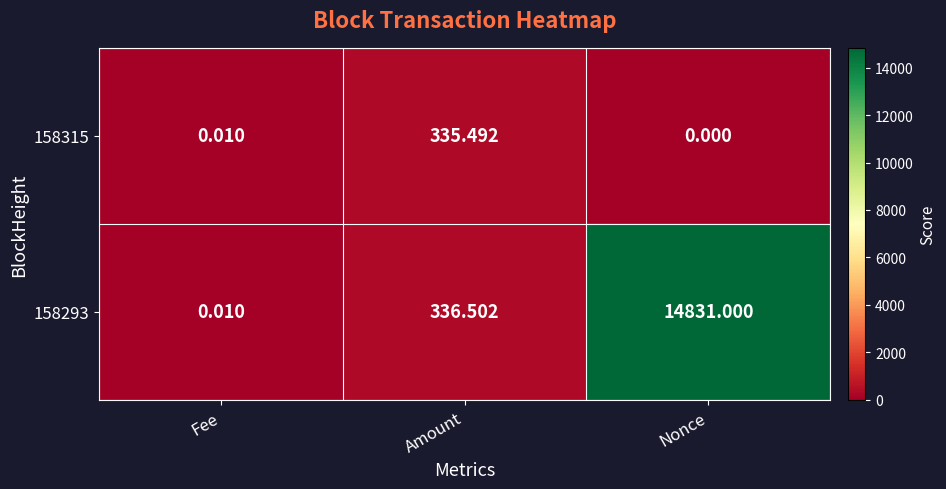

Which series has the largest range (max minus min)?

158293